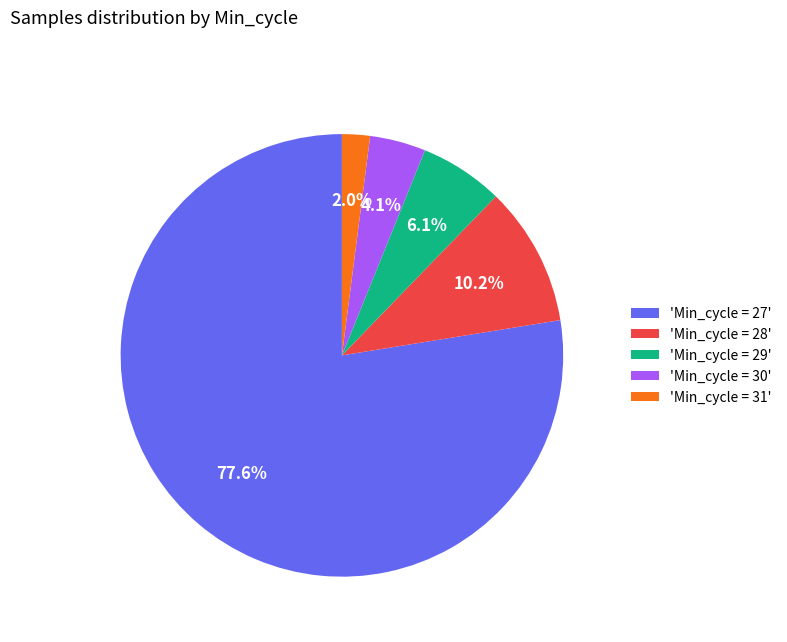

Which slice is the smallest?

'Min_cycle = 31'